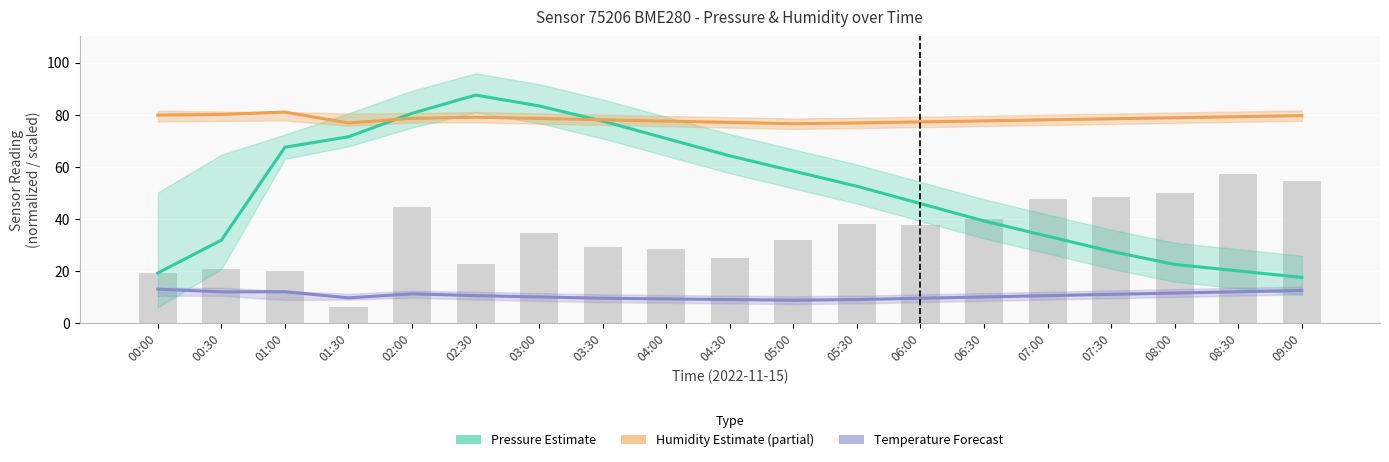

What is the value of the Humidity Estimate (partial) bar at the 11th from the left?

76.5